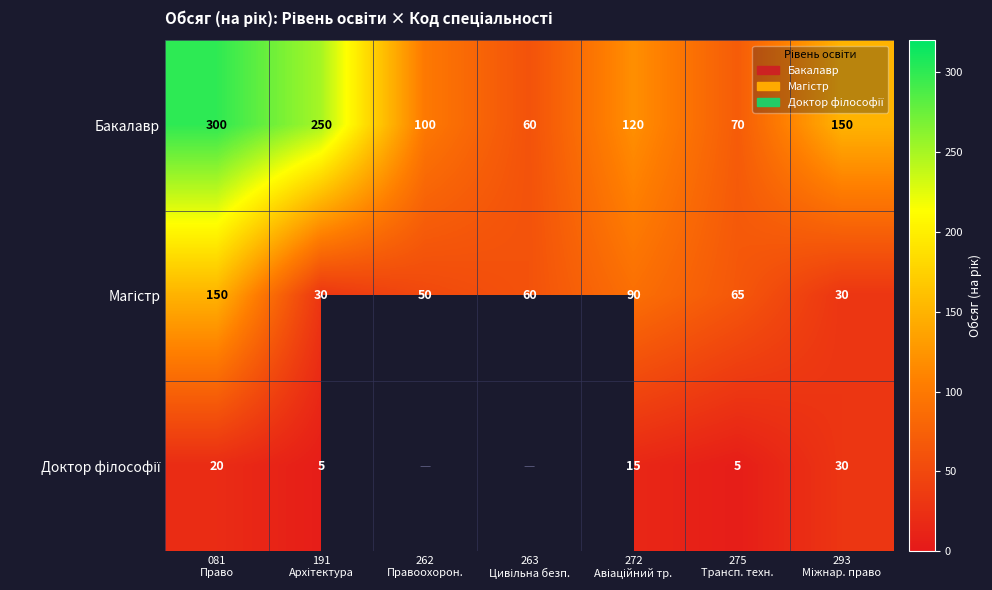

What is the sum of all Бакалавр values?

1050